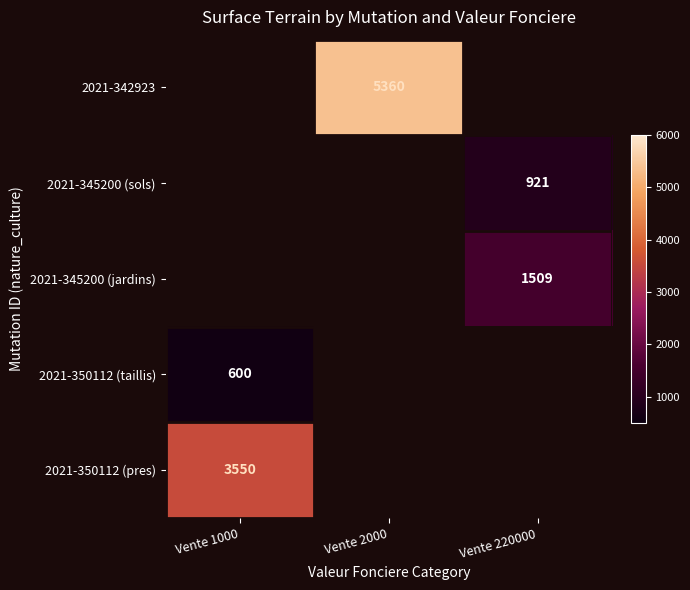

The 2021-350112 (taillis) series shows 271.9 at Vente 1000. True or false?

False